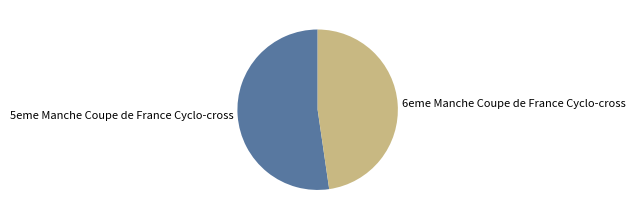

Is it true that 5eme Manche Coupe de France Cyclo-cross is 65% of the pie?

False